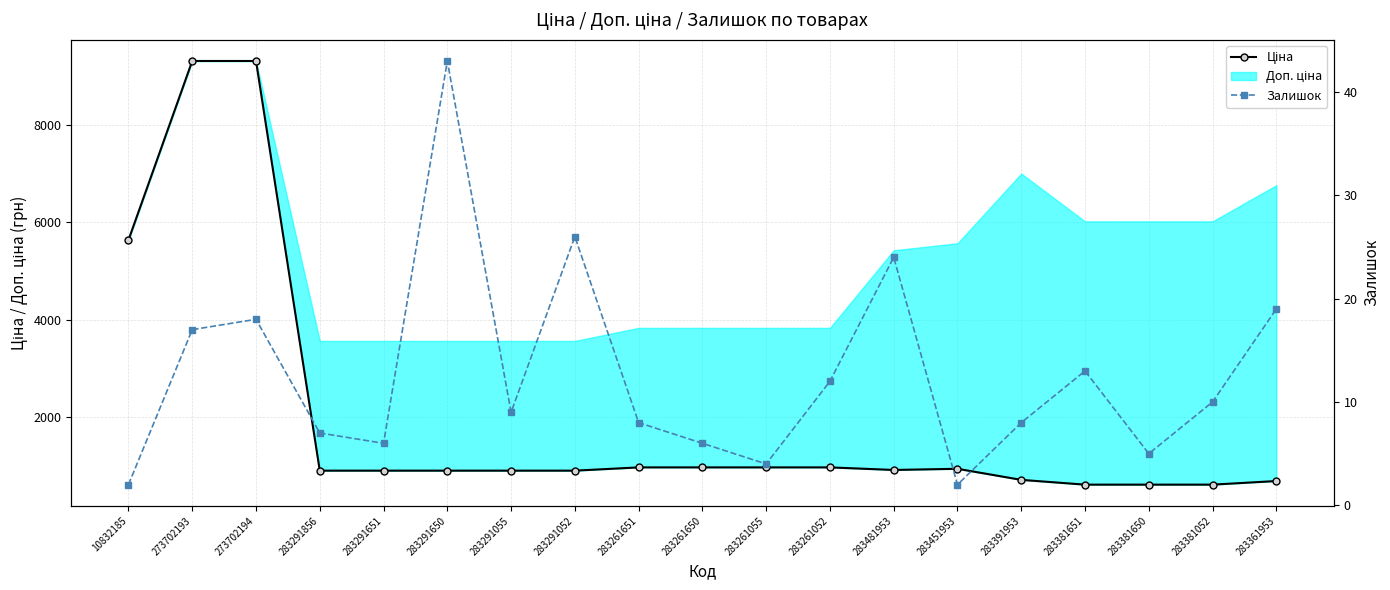

What position from the left is 283291651?

5